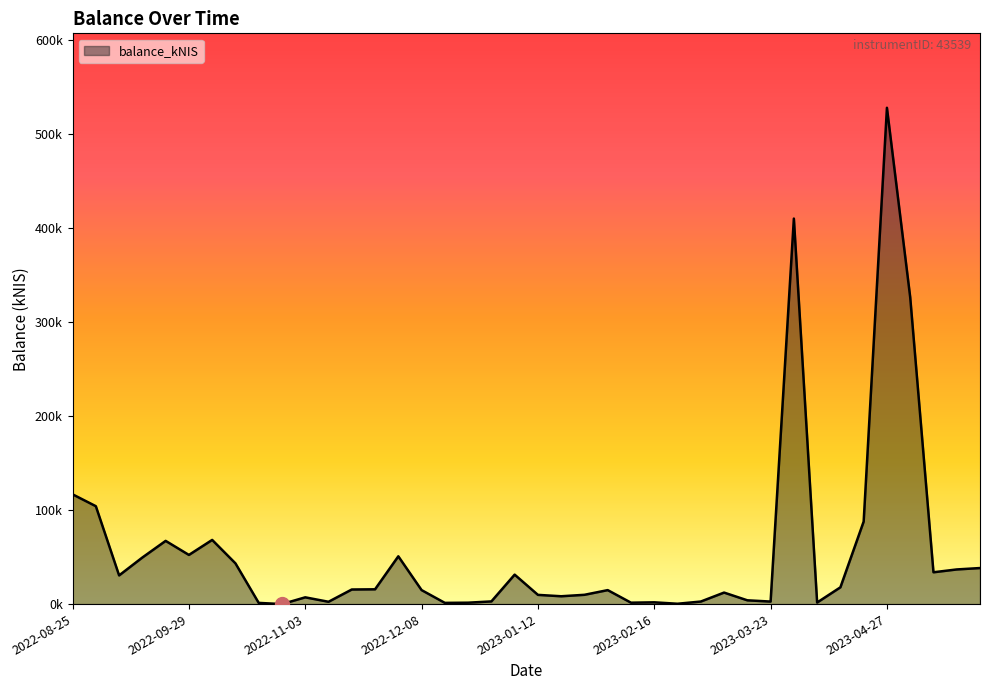

What is the label of the 17th point from the left?

2022-12-15